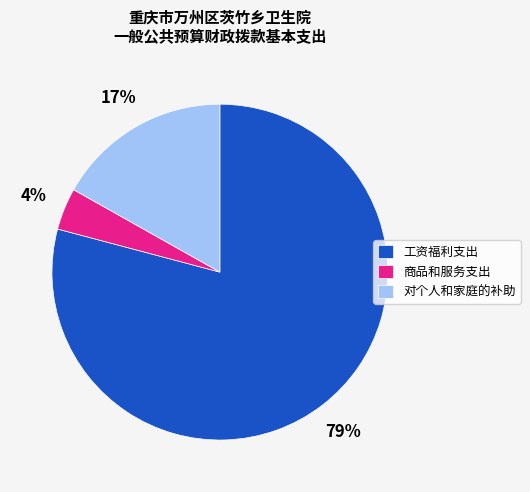

To the nearest percent, what is the combined percentage of 对个人和家庭的补助 and 商品和服务支出?

21%